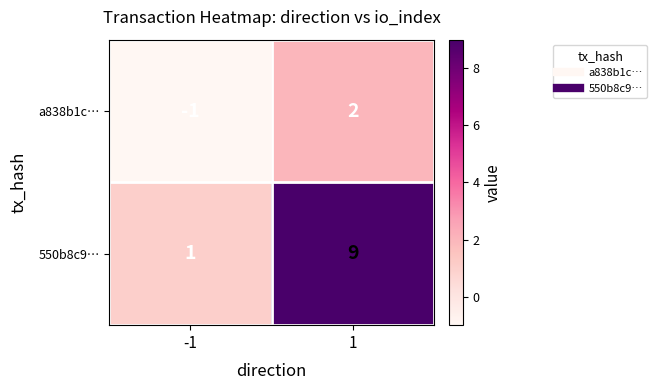

Is it true that 550b8c9… equals 1 at -1?

True